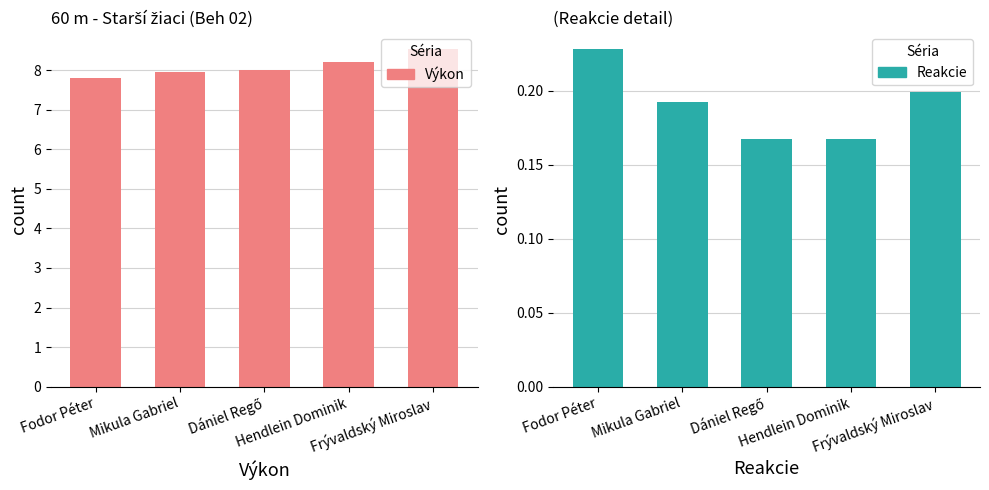

What is the total value across all series at Mikula Gabriel?

8.2